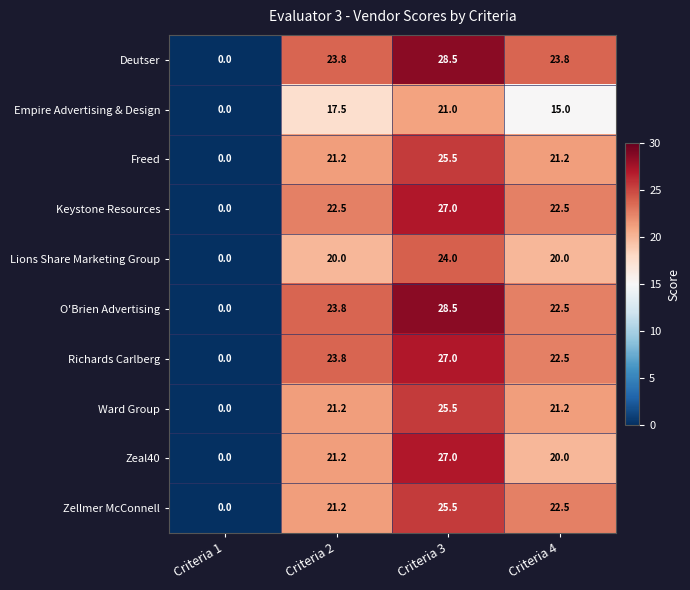

What is the approximate value of Zellmer McConnell at Criteria 2?

21.2